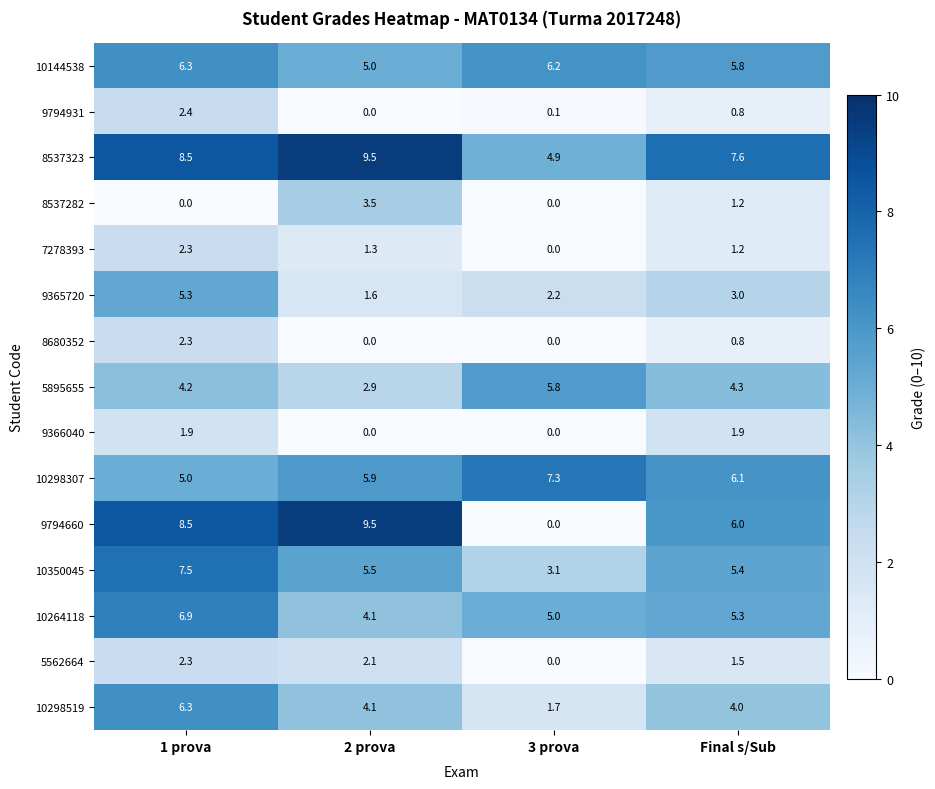

What is the average value of the 8680352 series?

0.8